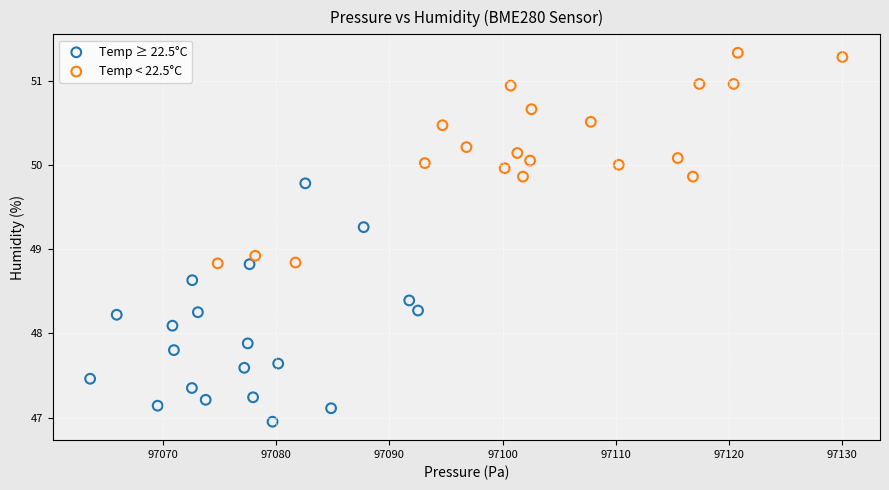

Which series contains the highest Y value?

Temp < 22.5°C